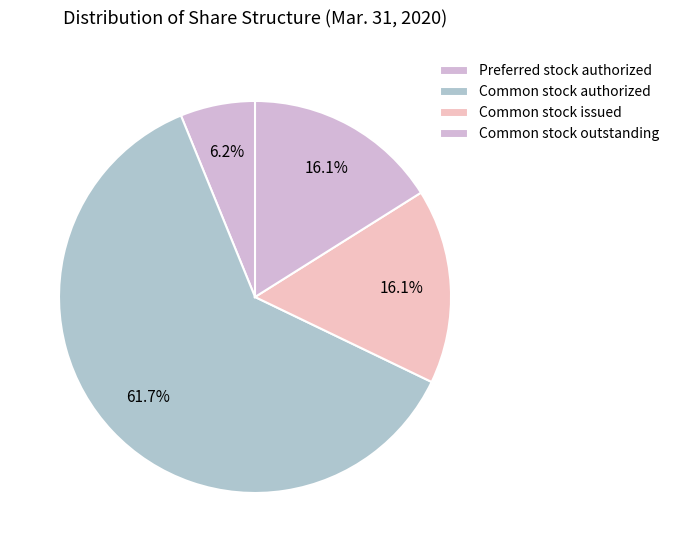

What is the majority slice?

Common stock authorized